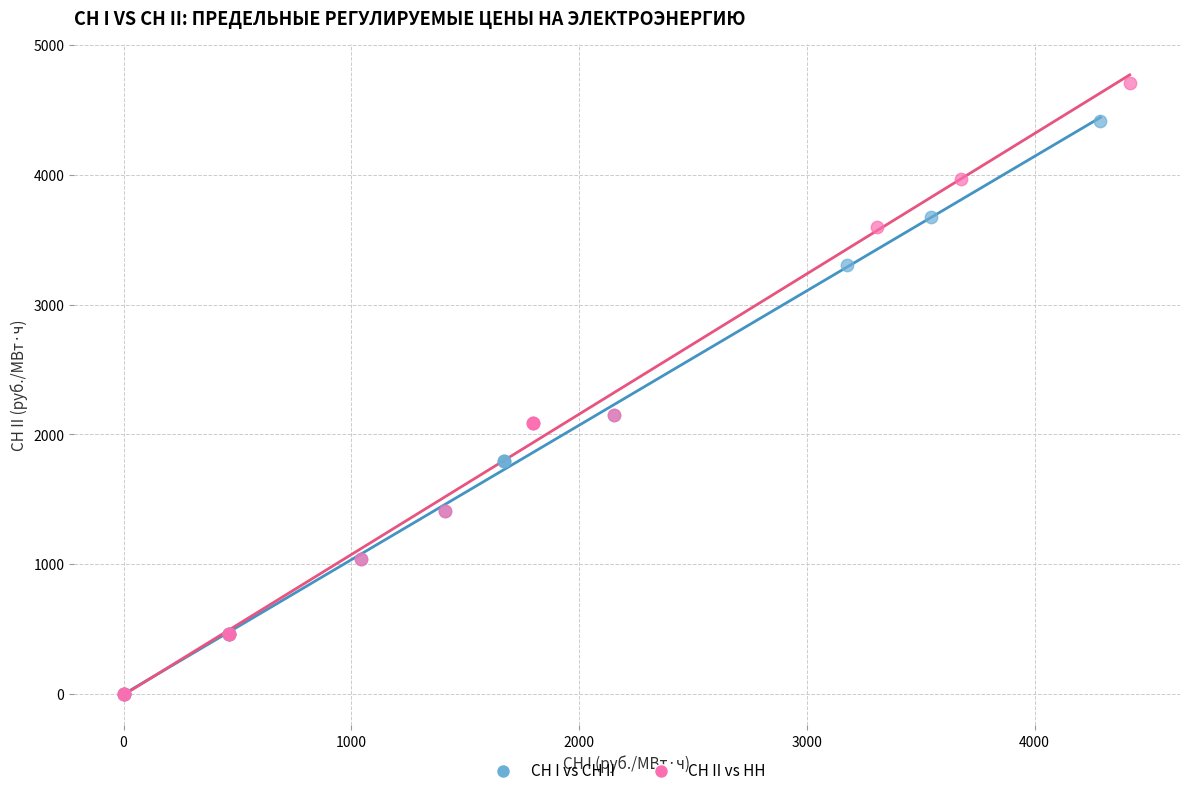

Which series contains the highest Y value?

СН II vs НН